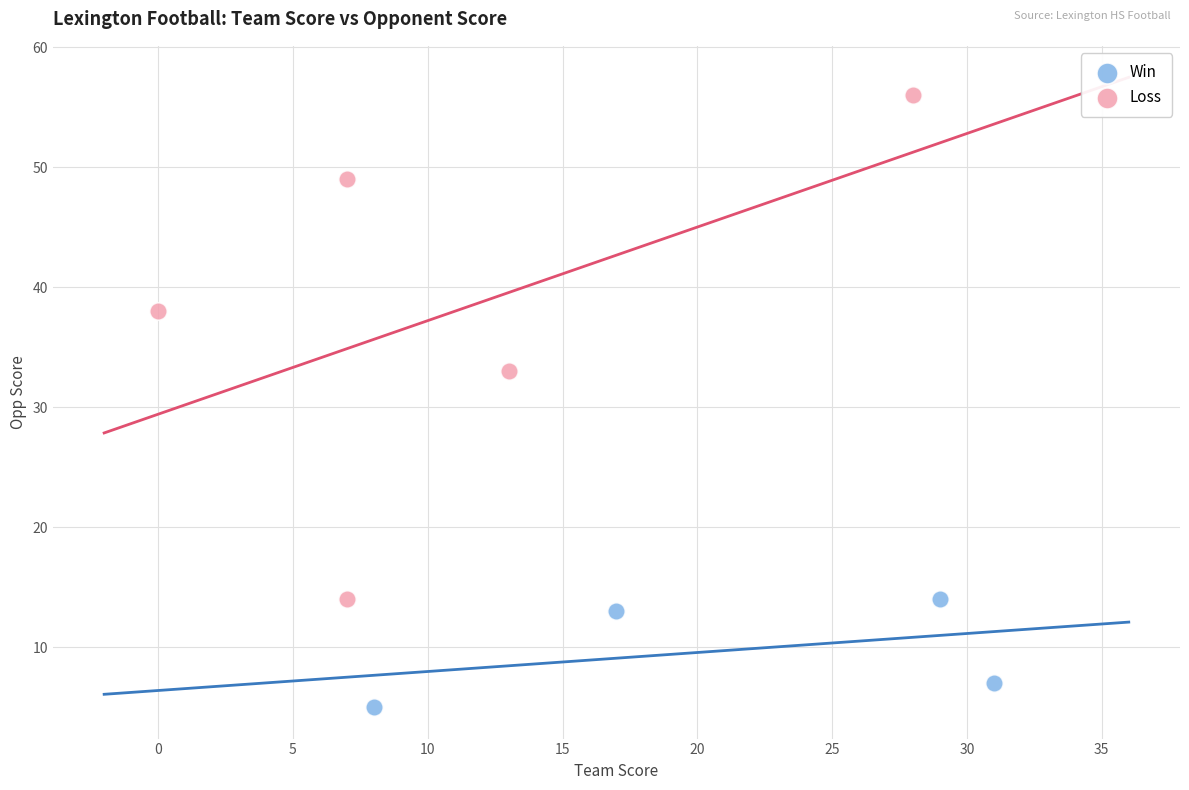

Which series contains the highest Y value?

Loss